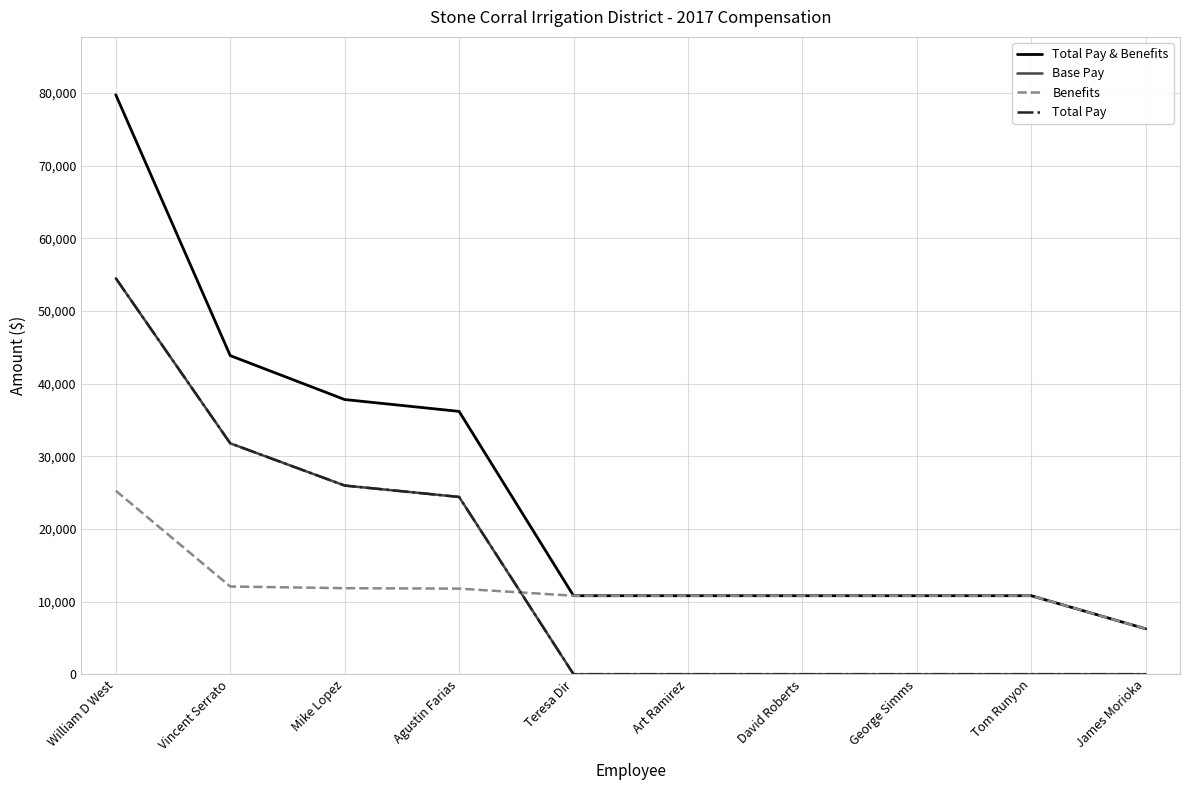

Is this an area chart (filled region under the line)?

No